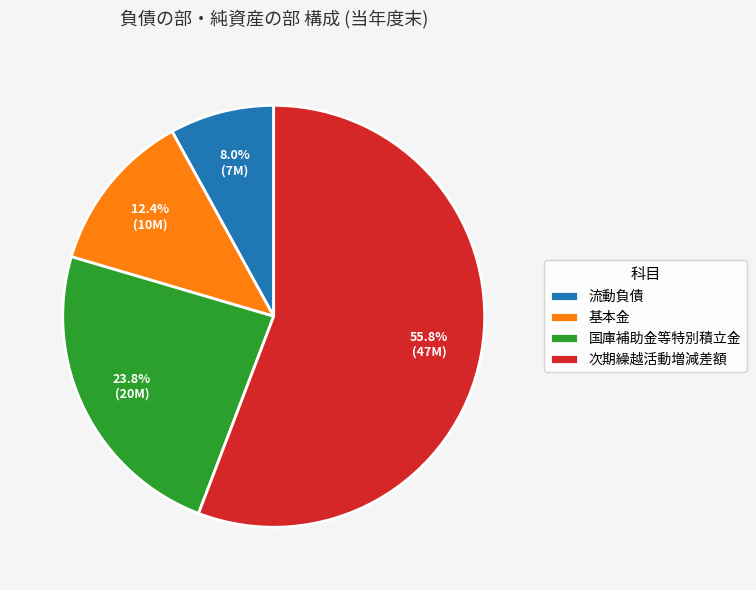

Count the number of slices in the pie.

4